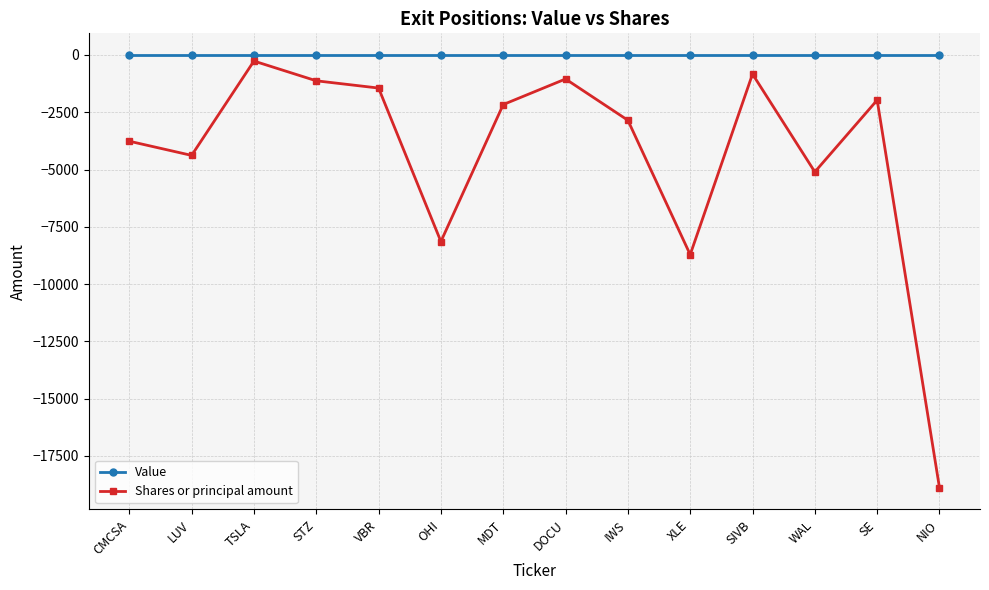

Where is the first local maximum for Shares or principal amount?

TSLA